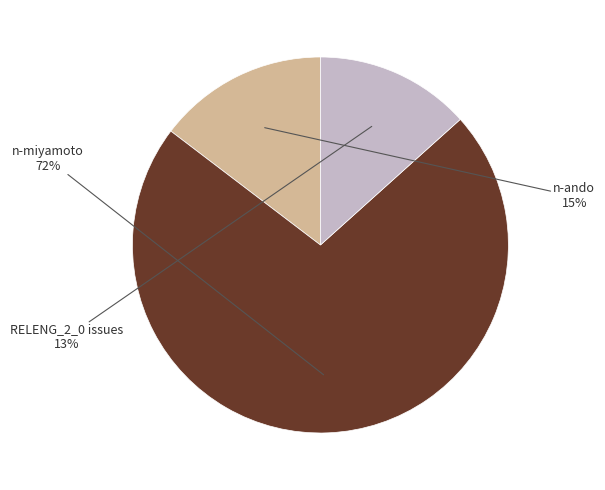

To the nearest percent, what is the difference between the largest and smallest slice percentages?

59%